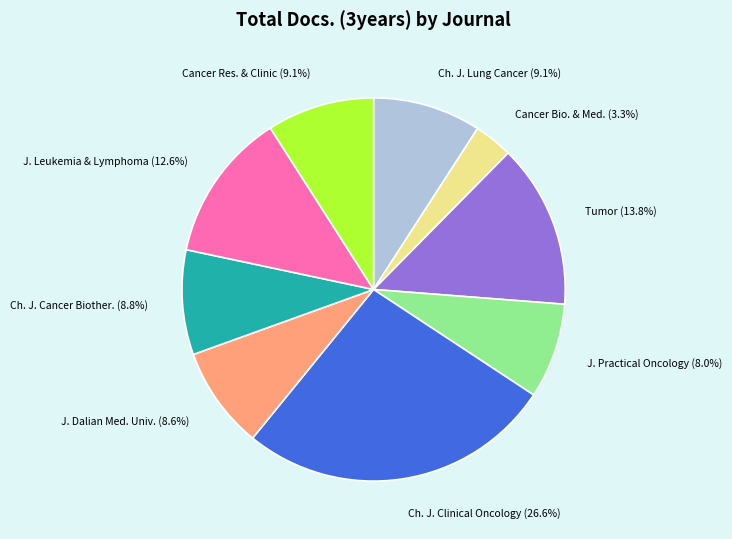

Approximately how many times larger is the value at Tumor compared to Ch. J. Lung Cancer?

1.5